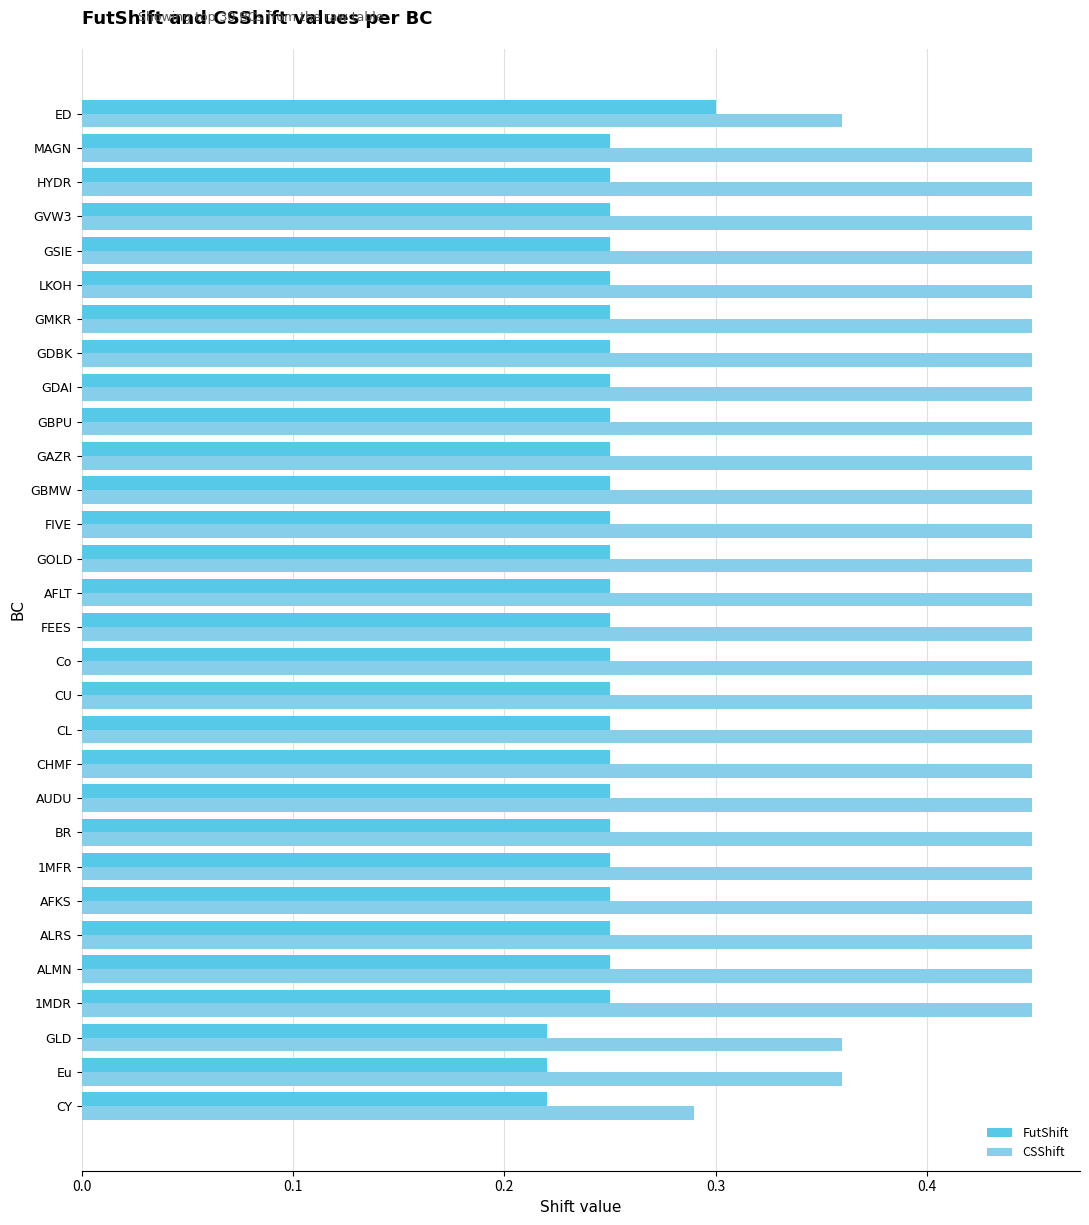

The CSShift series shows 0.1 at GDAI. True or false?

False